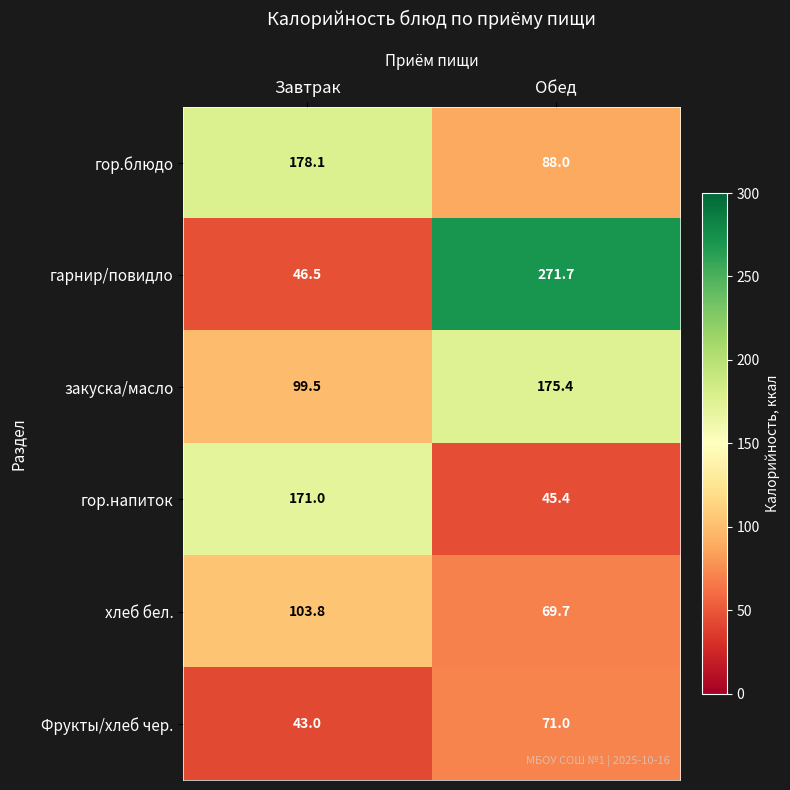

Rank the categories by Фрукты/хлеб чер. value from lowest to highest.

Завтрак, Обед